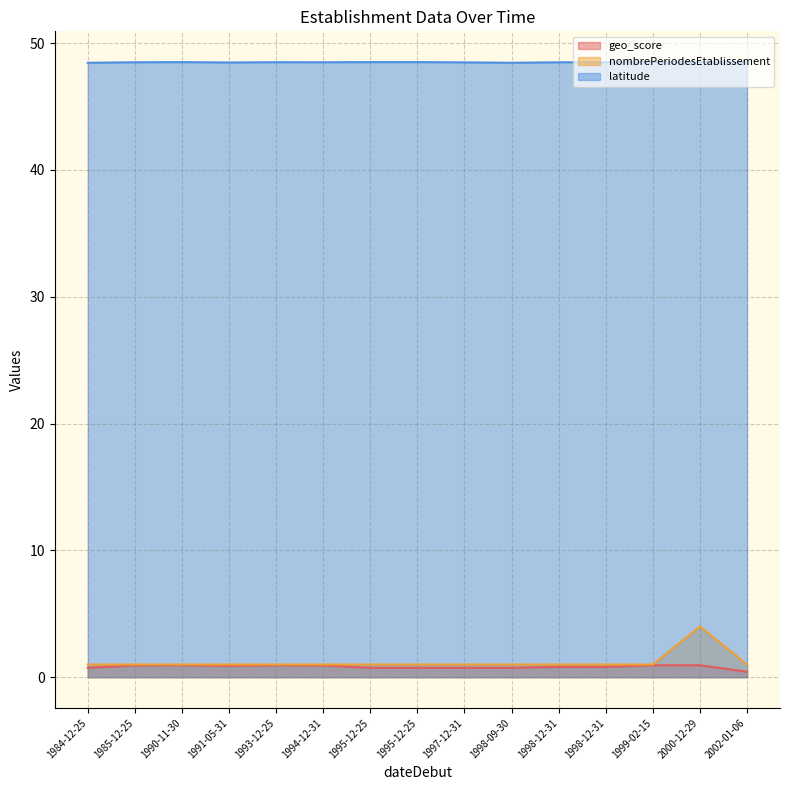

Which series has the largest range (max minus min)?

nombrePeriodesEtablissement